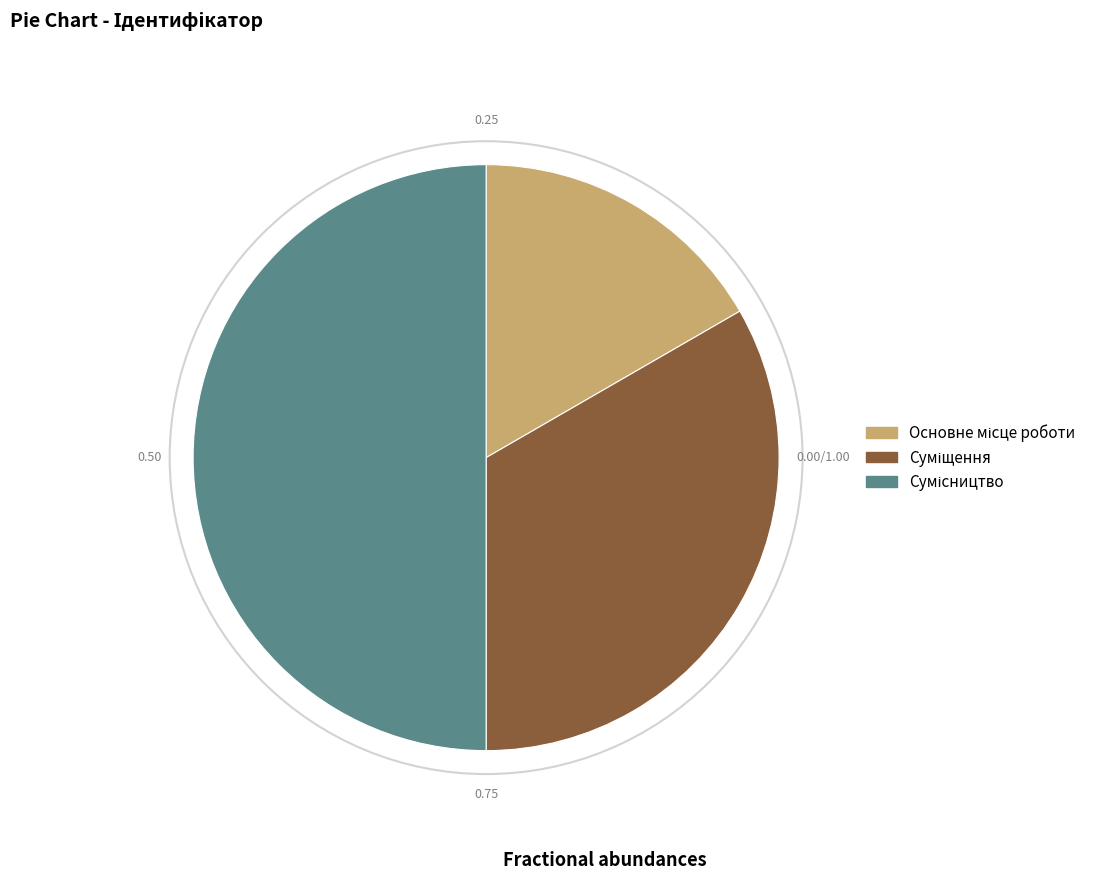

How many slices are in this pie chart?

3